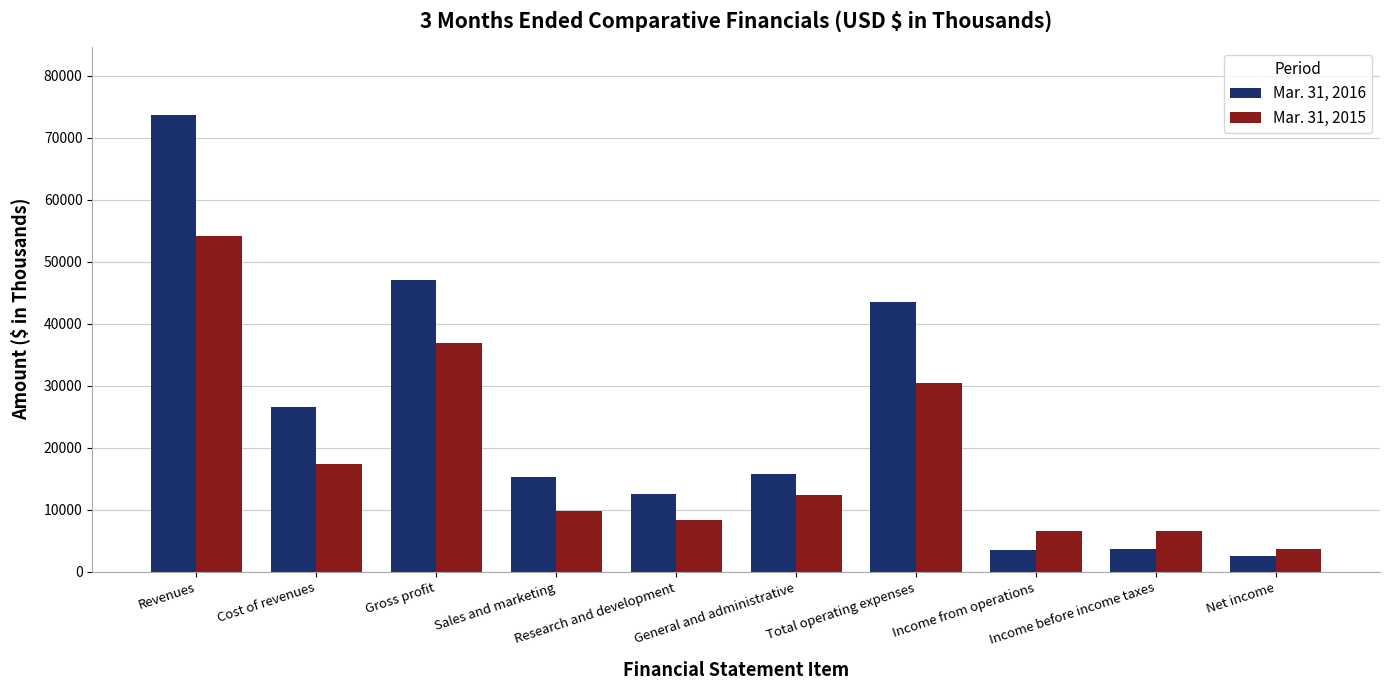

How many bars are there in total?

20